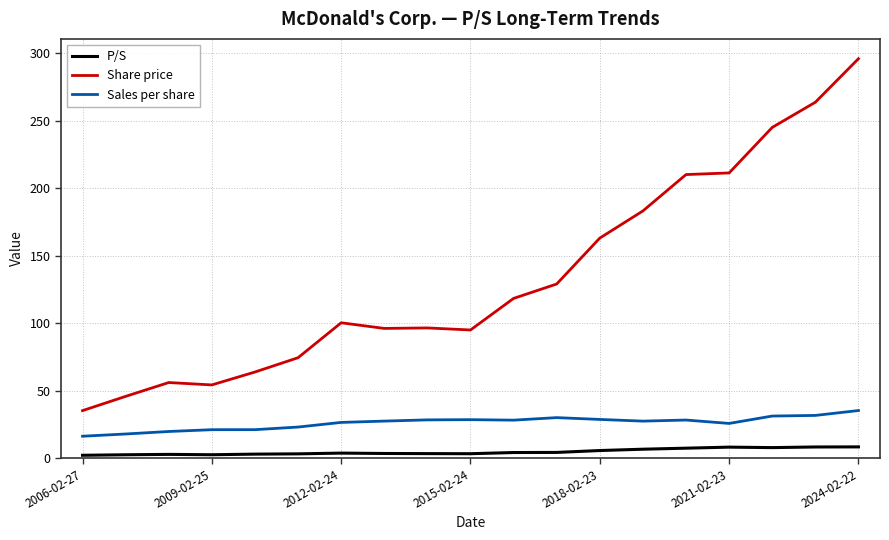

Which series has the largest range (max minus min)?

Share price